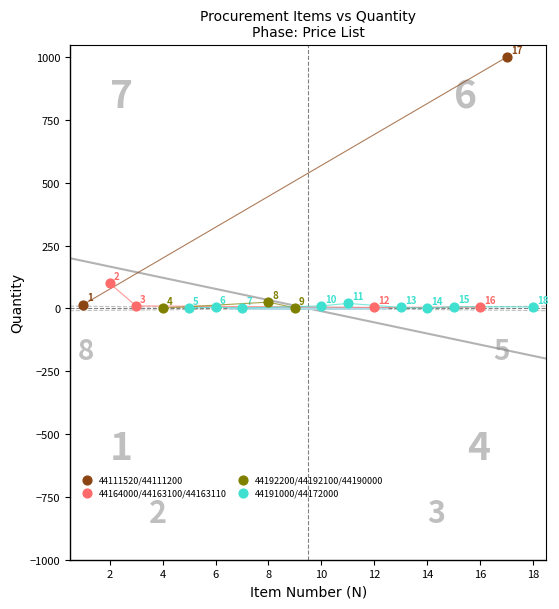

Which series has the widest spread of Y values?

44111520/44111200